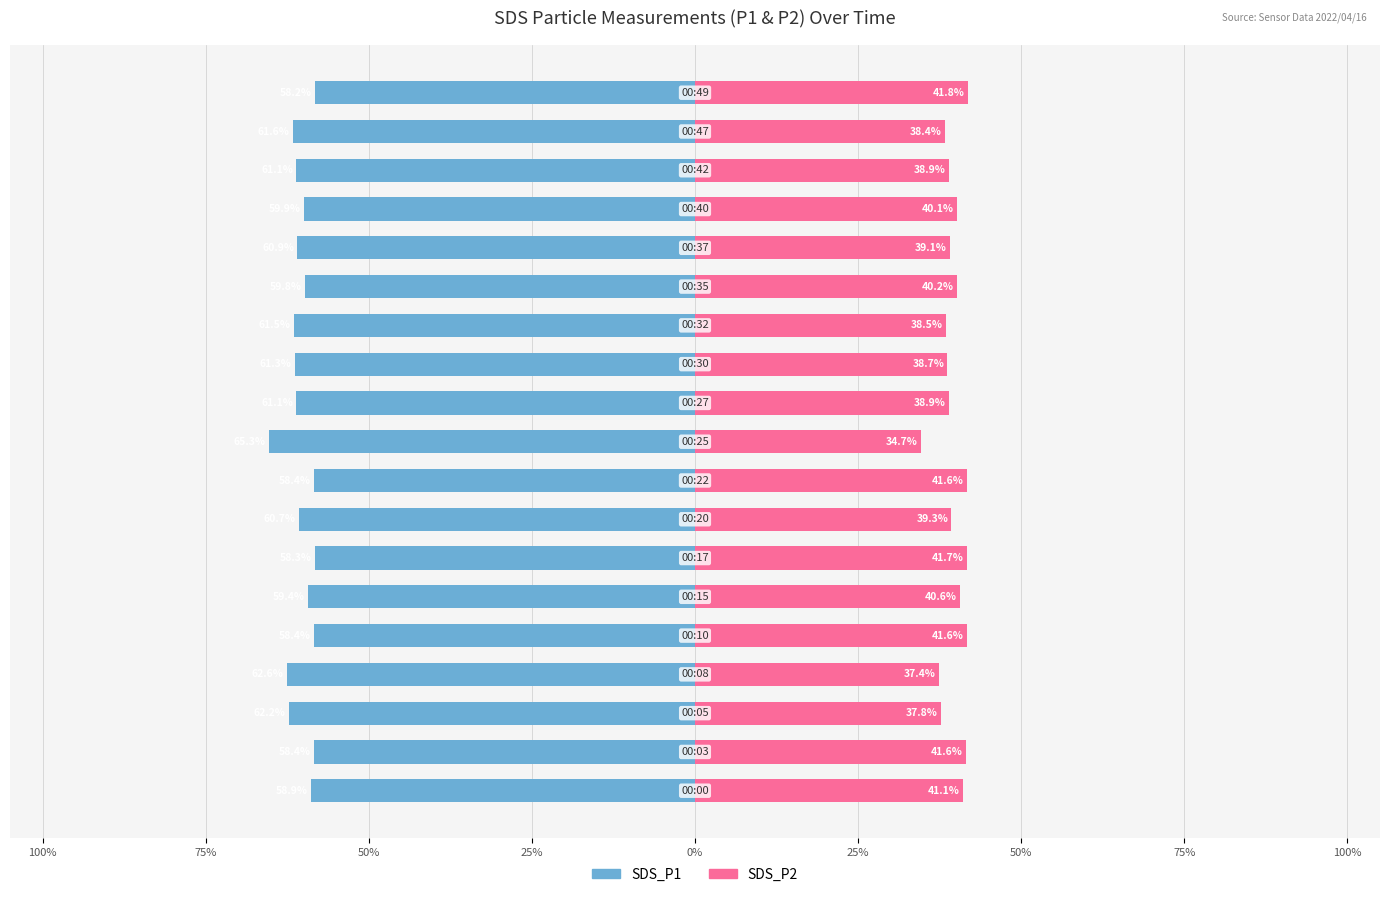

Reading left to right, extract all data points from this chart.

SDS_P1: -58.9	-58.4	-62.2	-62.6	-58.4	-59.4	-58.3	-60.7	-58.4	-65.3	-61.1	-61.3	-61.5	-59.8	-60.9	-59.9	-61.1	-61.6	-58.2
SDS_P2: 41.1	41.6	37.8	37.4	41.6	40.6	41.7	39.3	41.6	34.7	38.9	38.7	38.5	40.2	39.1	40.1	38.9	38.4	41.8